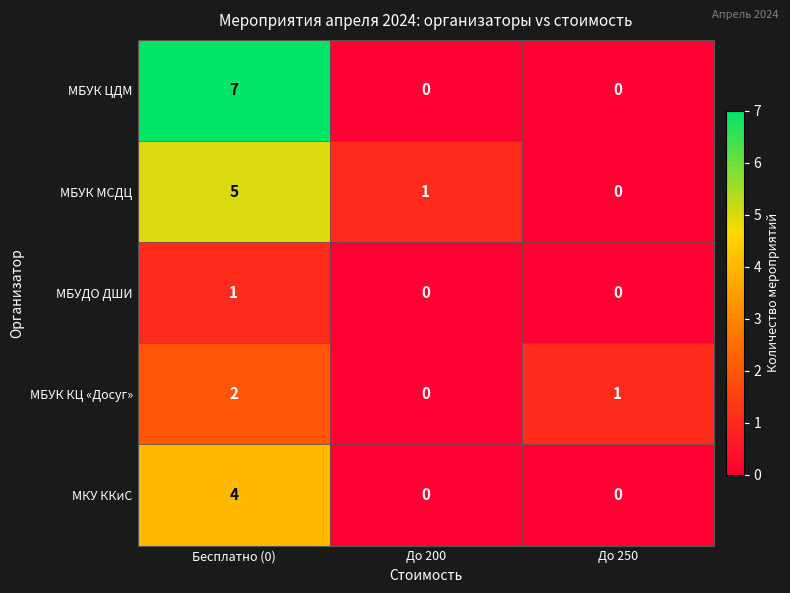

List the series in order of their overall mean, lowest first.

МБУДО ДШИ, МБУК КЦ «Досуг», МКУ ККиС, МБУК МСДЦ, МБУК ЦДМ